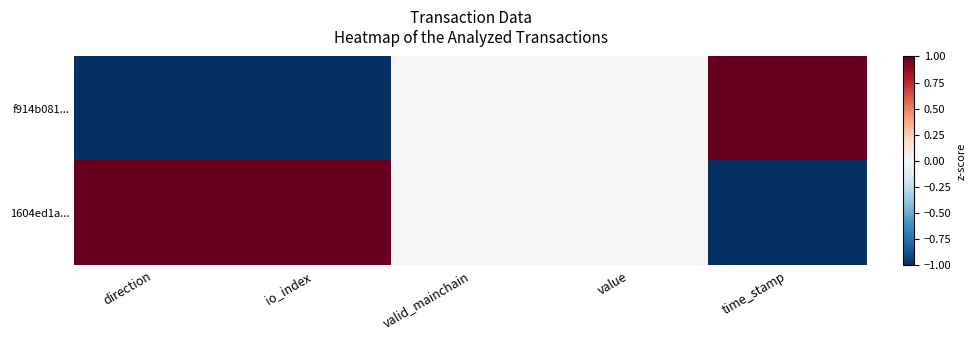

Which series has the largest range (max minus min)?

f914b081...